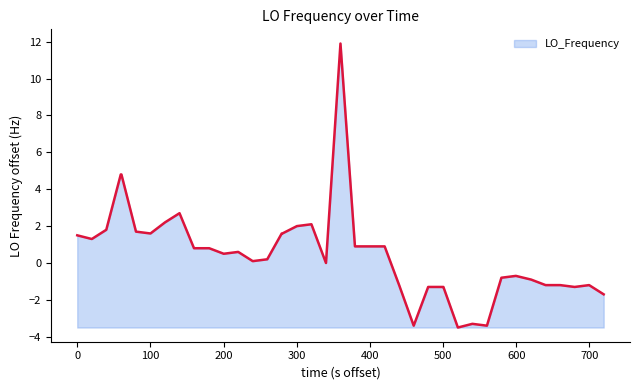

What is the difference between the maximum and minimum values?

15.4